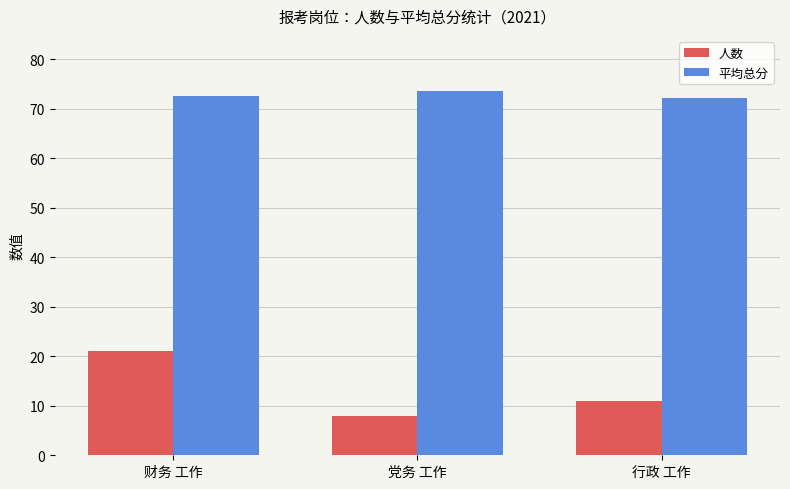

What is the value of the 人数 bar at the 2nd from the left?

8.0